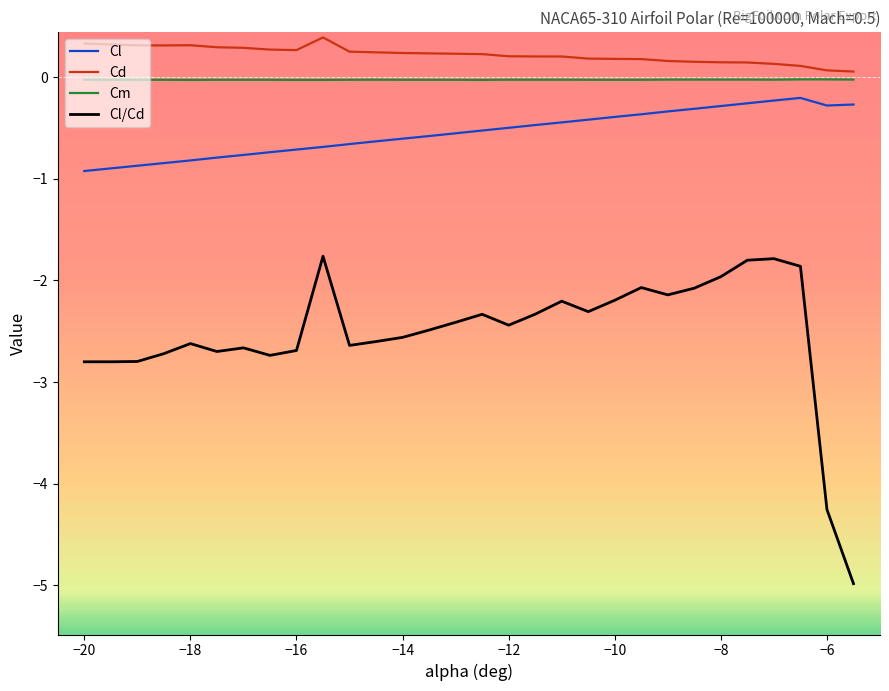

Which series has the largest total across all categories?

Cd